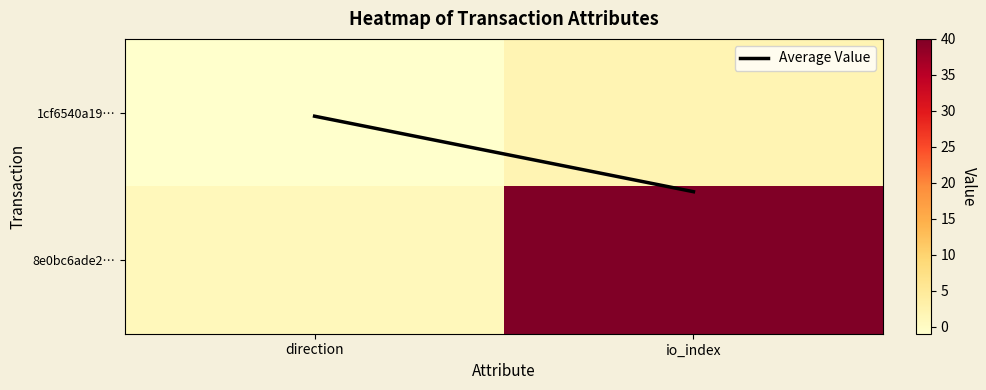

List the series in order of their peak value, highest first.

8e0bc6ade2…, 1cf6540a19…, Average Value